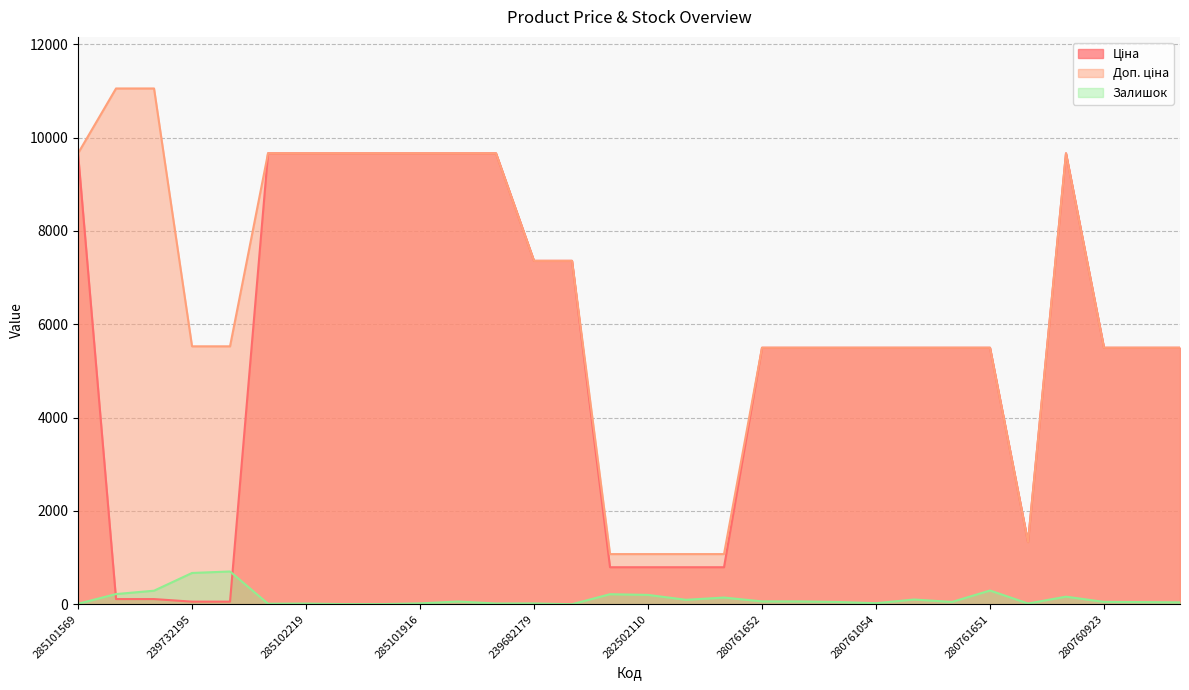

What is the total value across all series at 239772195?

11383.5